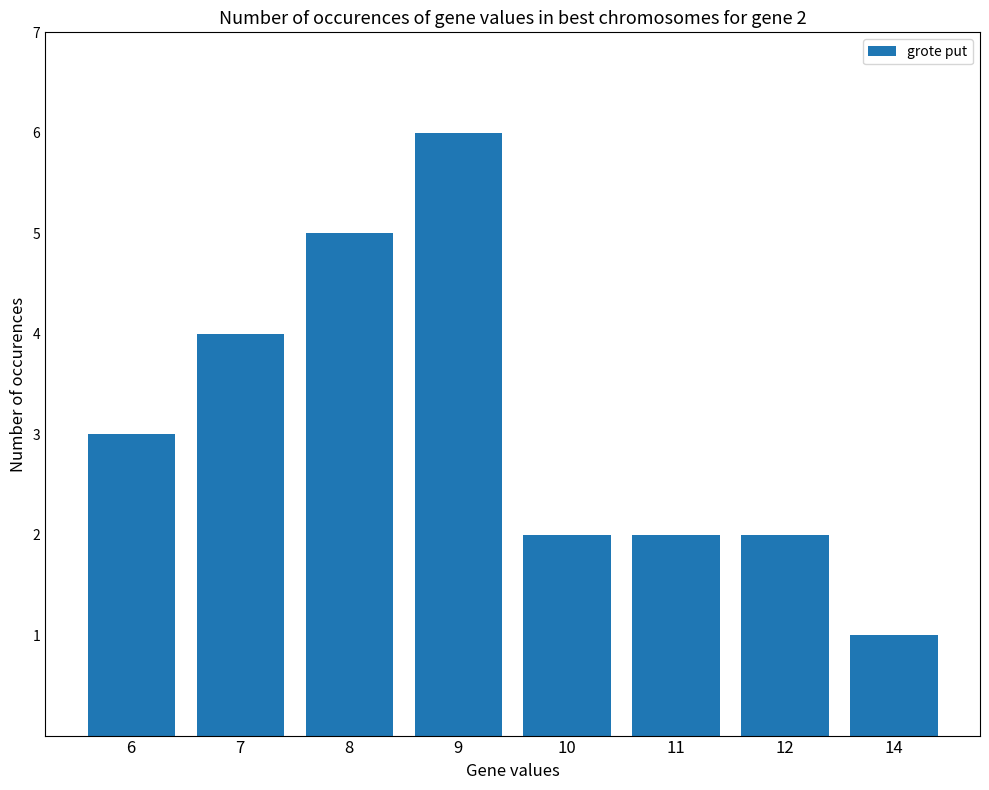

What is the value of the 4th bar from the left?

6